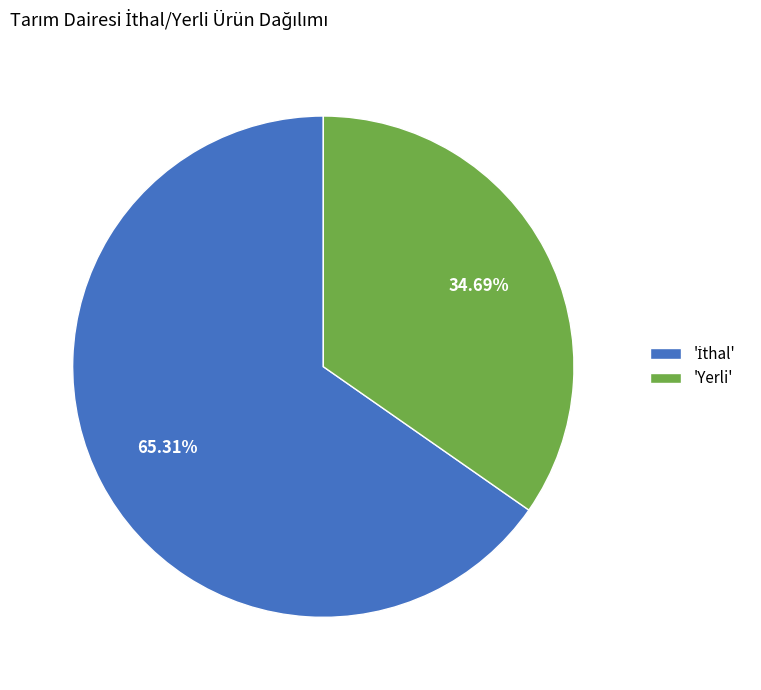

Which category has the smallest portion of the pie?

'Yerli'